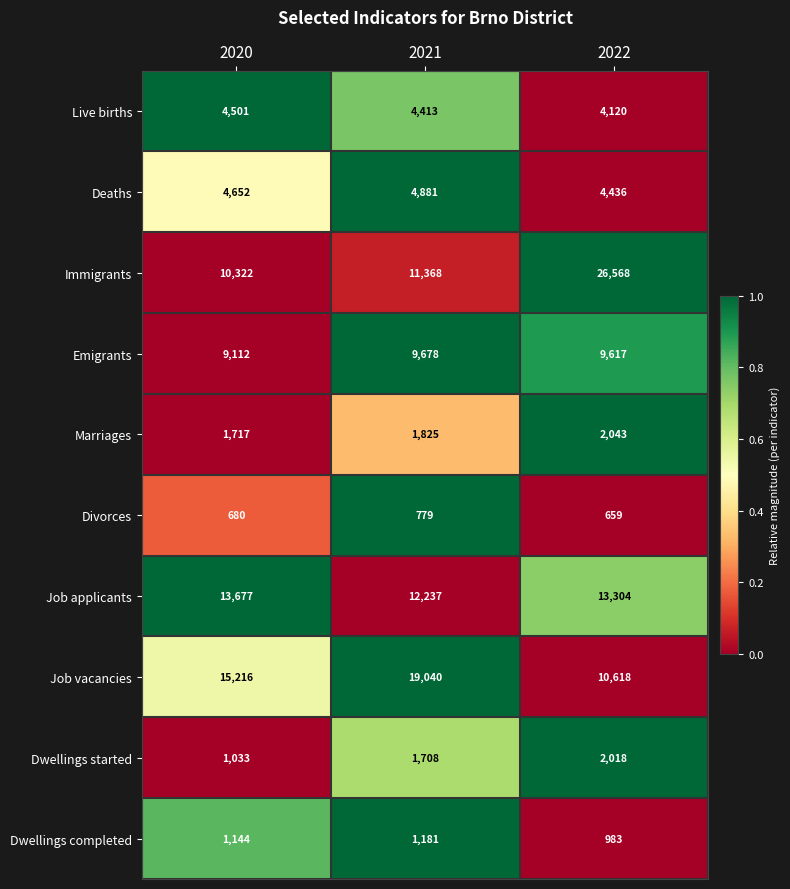

Which series has the widest spread of values?

Immigrants